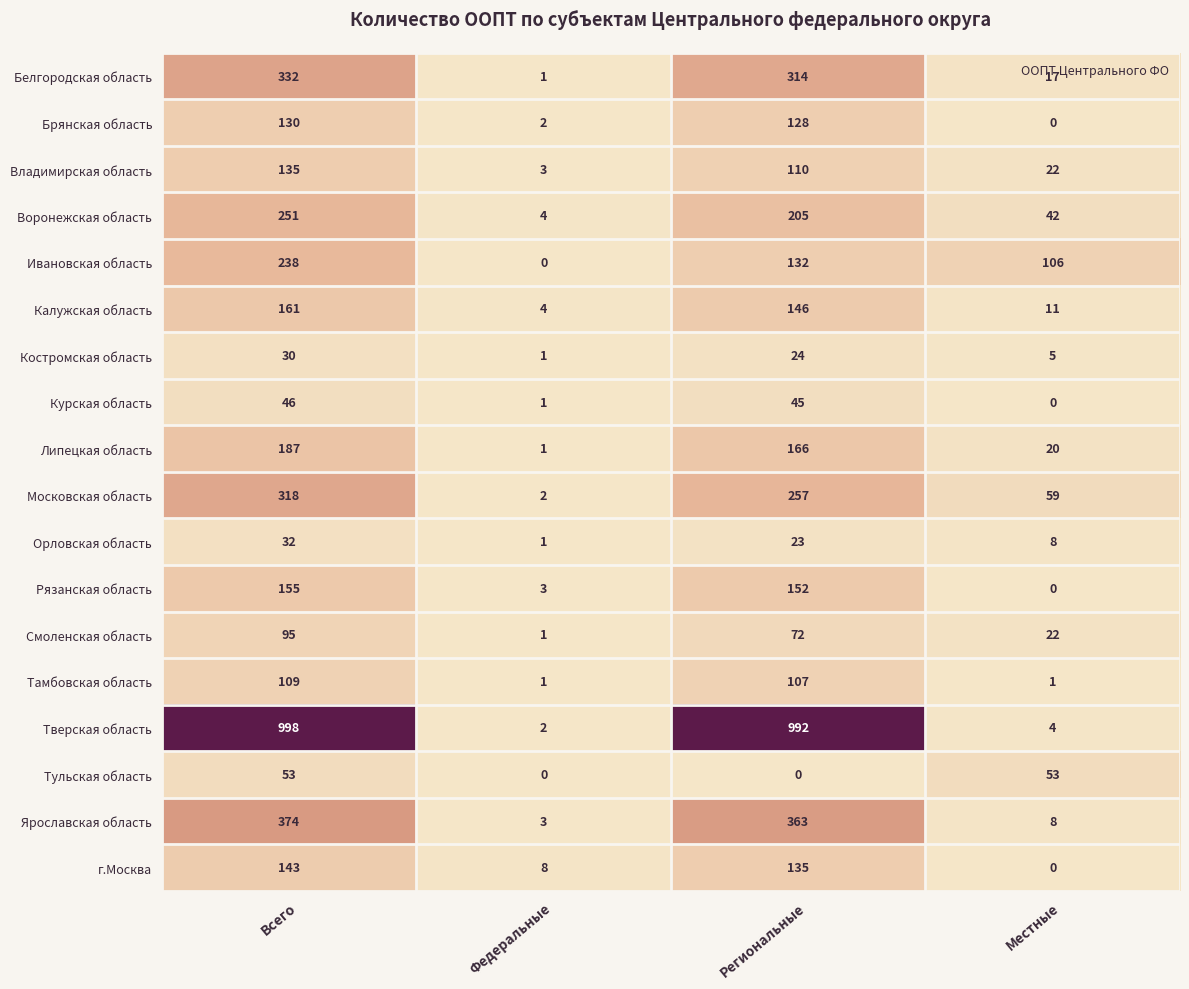

What is the difference between the highest and lowest values at Федеральные?

8